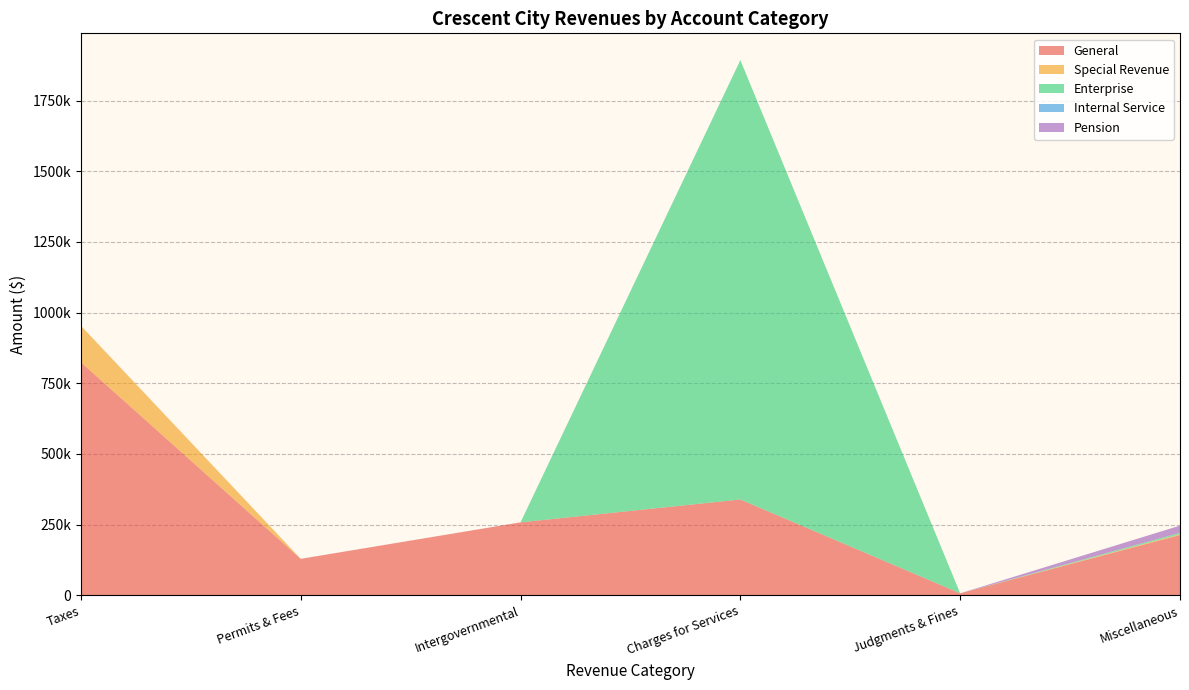

Reading left to right, list all the values displayed in this chart.

General: 824411	129178	258235	339064	7255	213449
Special Revenue: 129304	0	0	0	0	2717
Enterprise: 0	0	0	1553956	0	5000
Internal Service: 0	0	0	0	0	0
Pension: 0	0	0	0	0	25498
Account Total: 953715	129178	258235	1893020	7255	246664